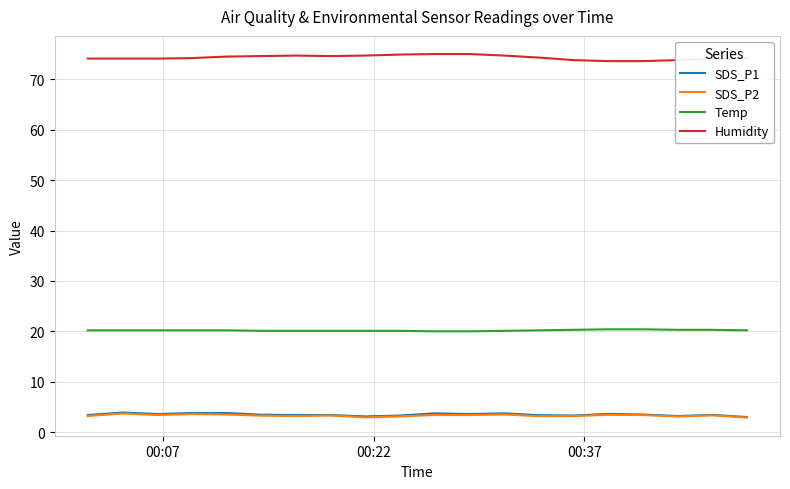

How many lines are shown in the chart?

4